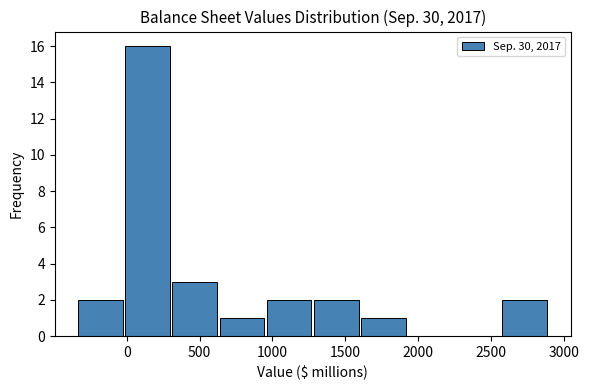

Reading left to right, transcribe this chart: for each bar, give the range it covers on the x-axis and its height. Neither the bar edges nor the heights are printed on the chart, so give them approximately, as read against the axes.

-350 to 0: 2
0 to 300: 16
300 to 650: 3
650 to 950: 1
950 to 1300: 2
1300 to 1600: 2
1600 to 1900: 1
1900 to 2250: 0
2250 to 2550: 0
2550 to 2900: 2